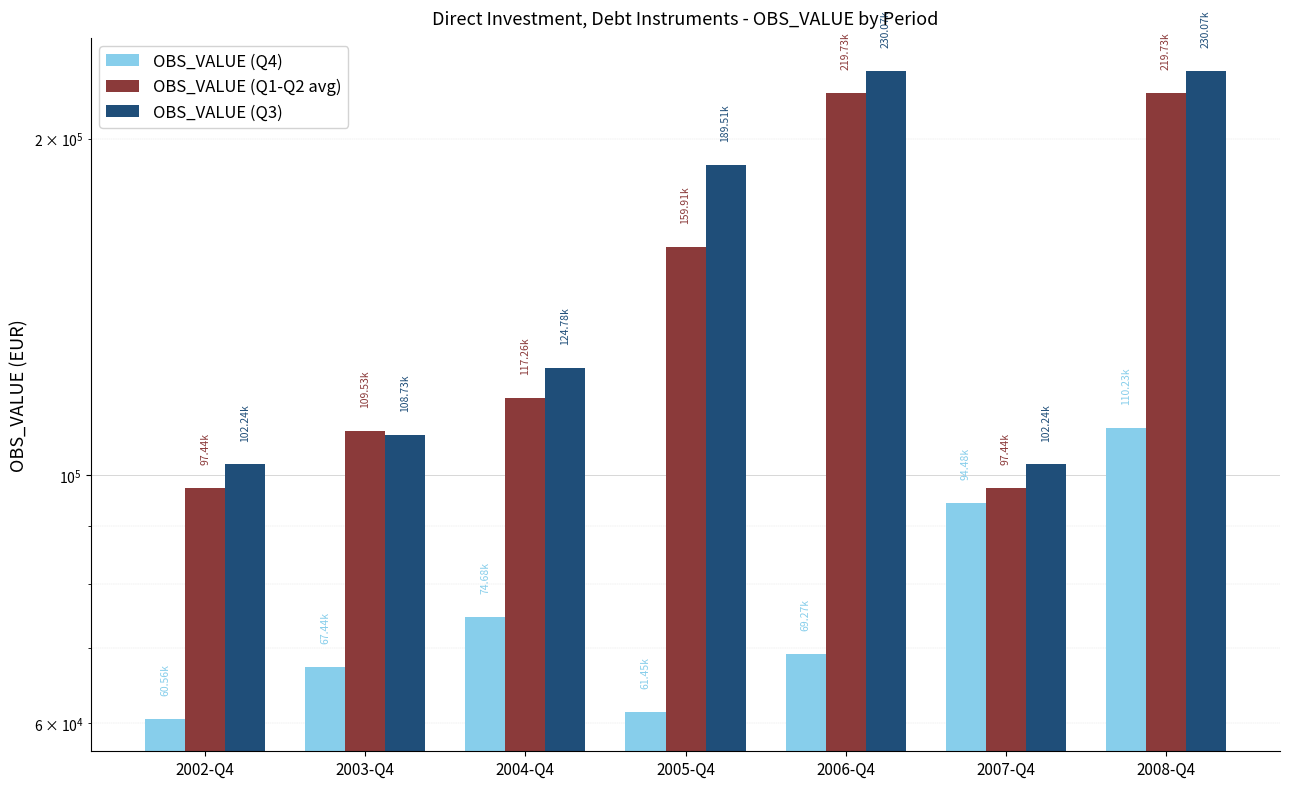

What is the label of the 7th bar from the left?

2008-Q4